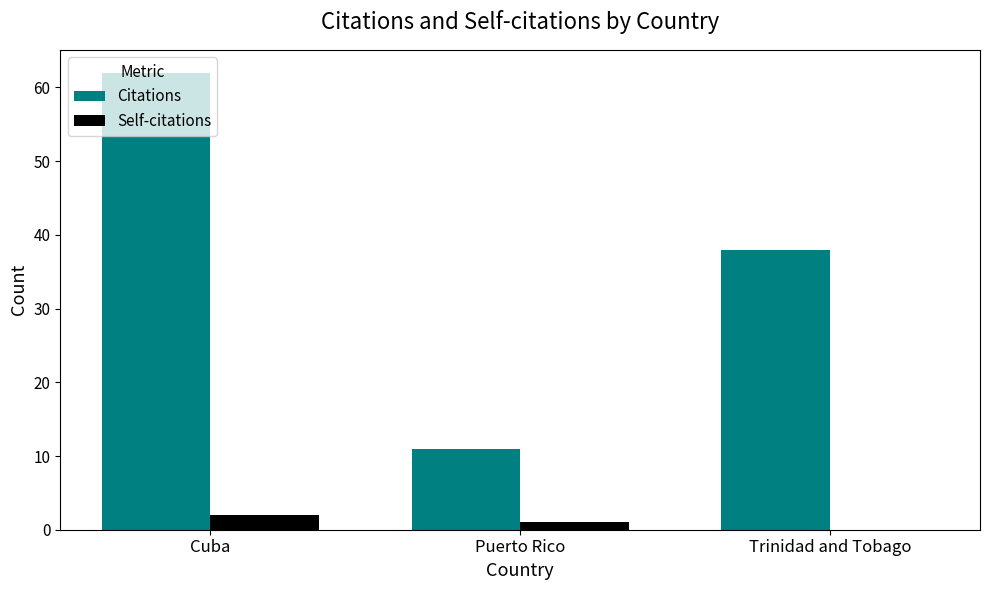

What is the difference between the Citations values at Puerto Rico and Trinidad and Tobago?

27